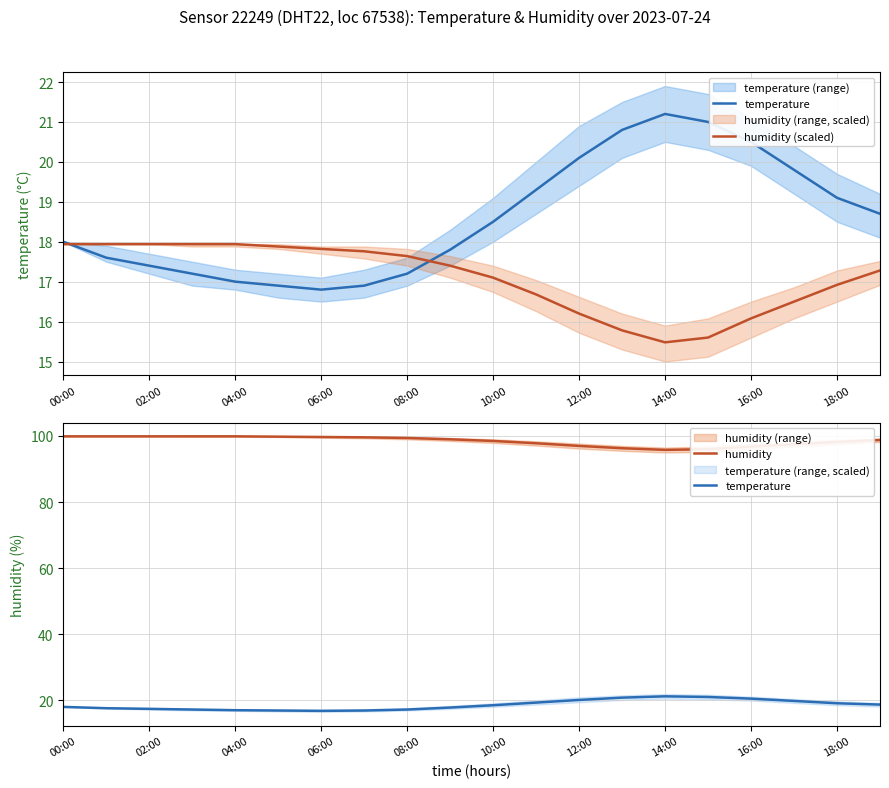

Which series has the largest range (max minus min)?

temperature